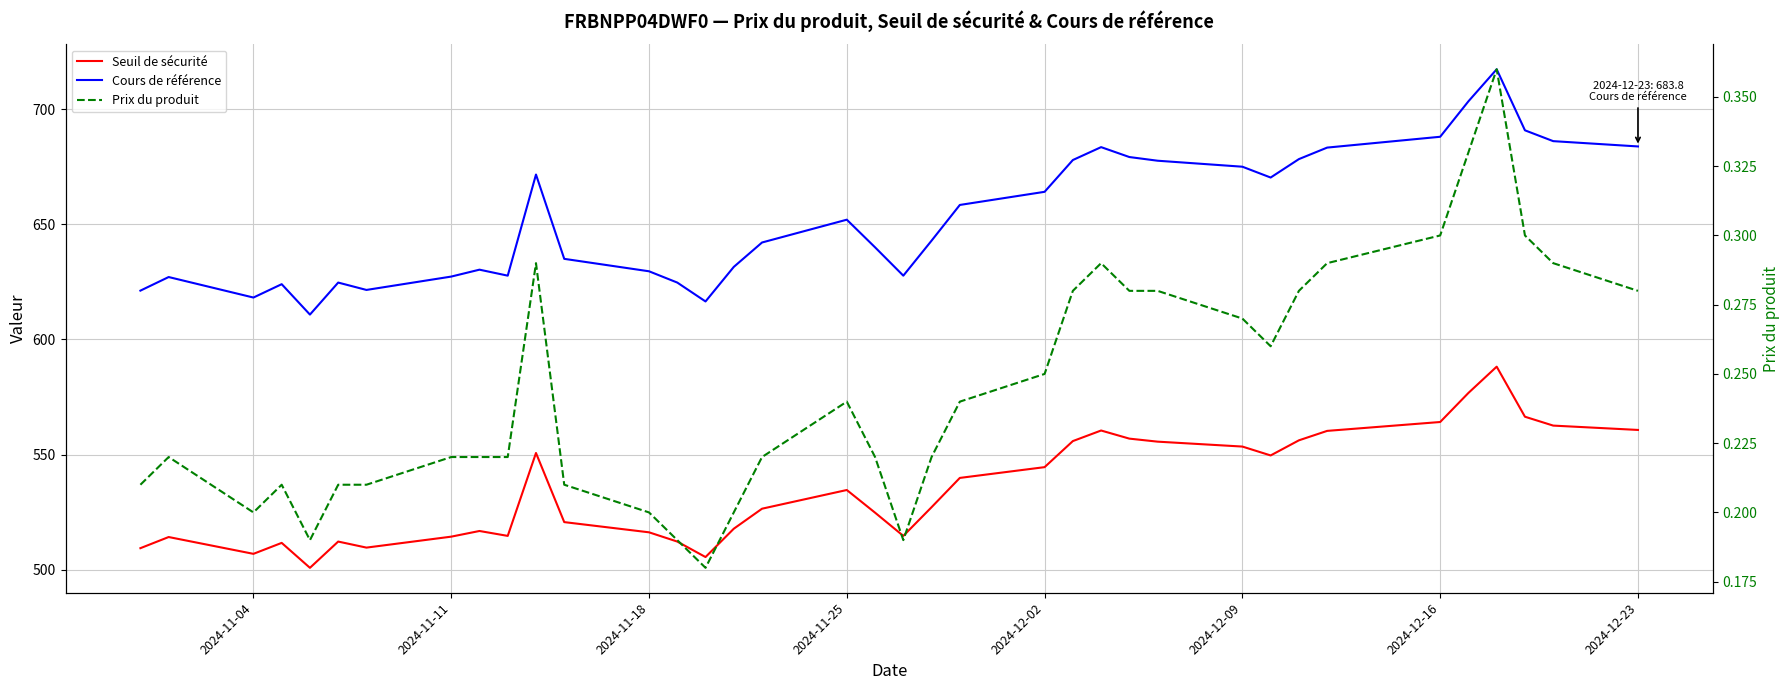

What is the minimum value shown in the chart?

0.2